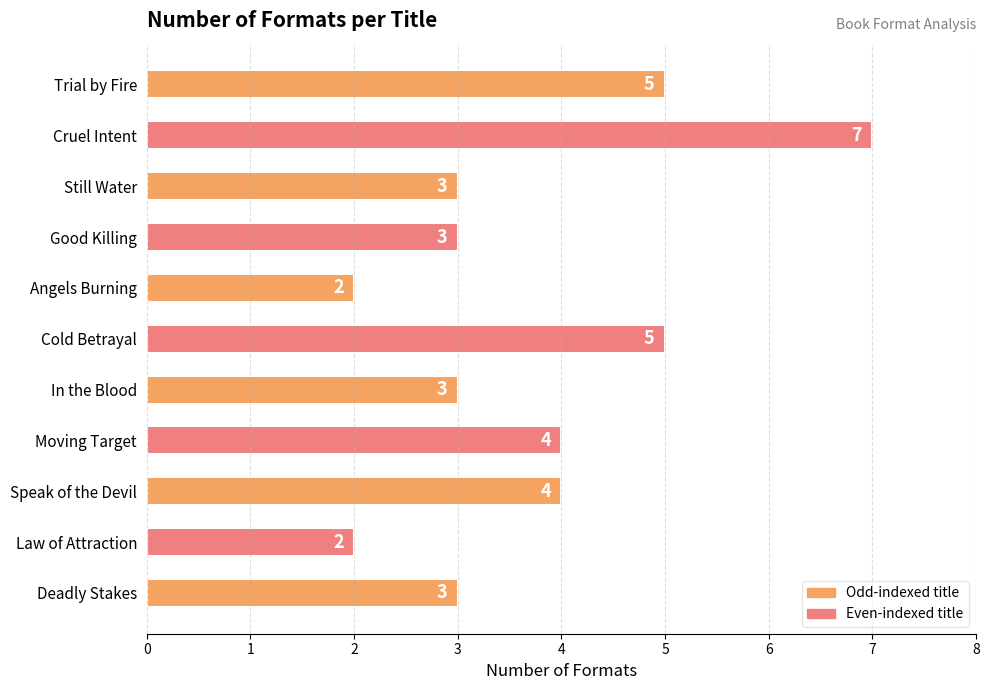

How many bars are there in total?

11